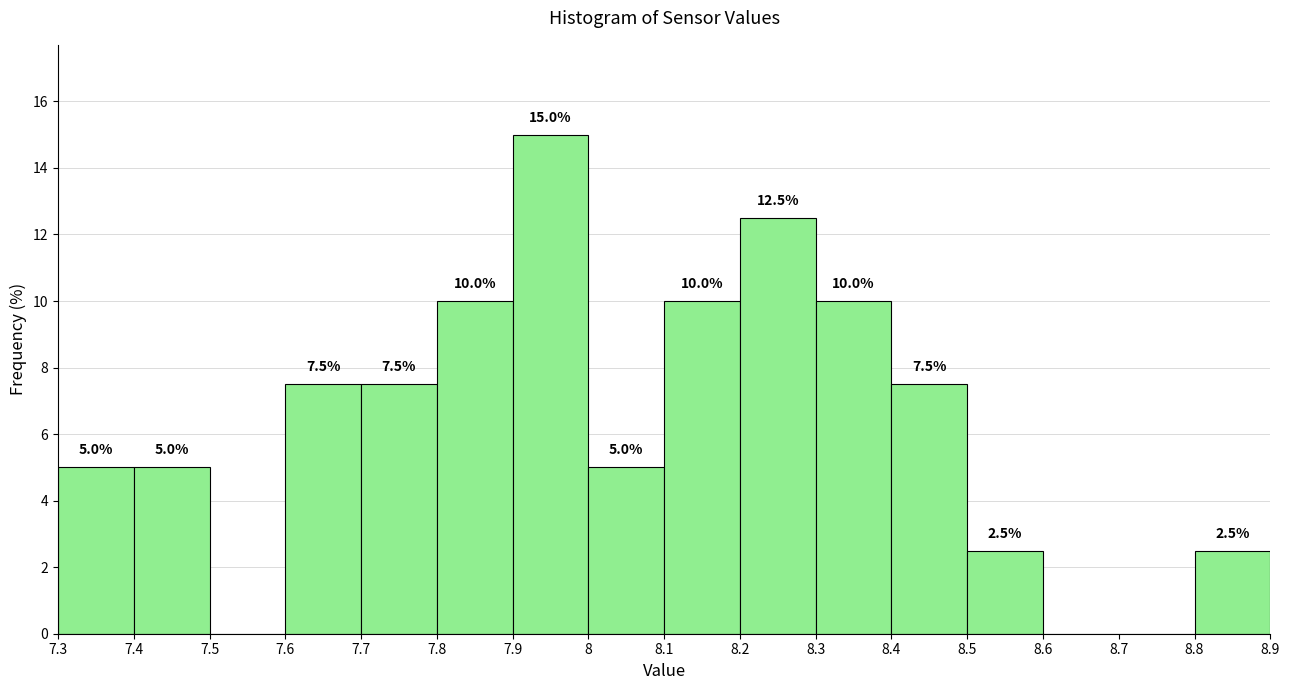

Which range on the x-axis has the tallest bar?

7.9 to 8